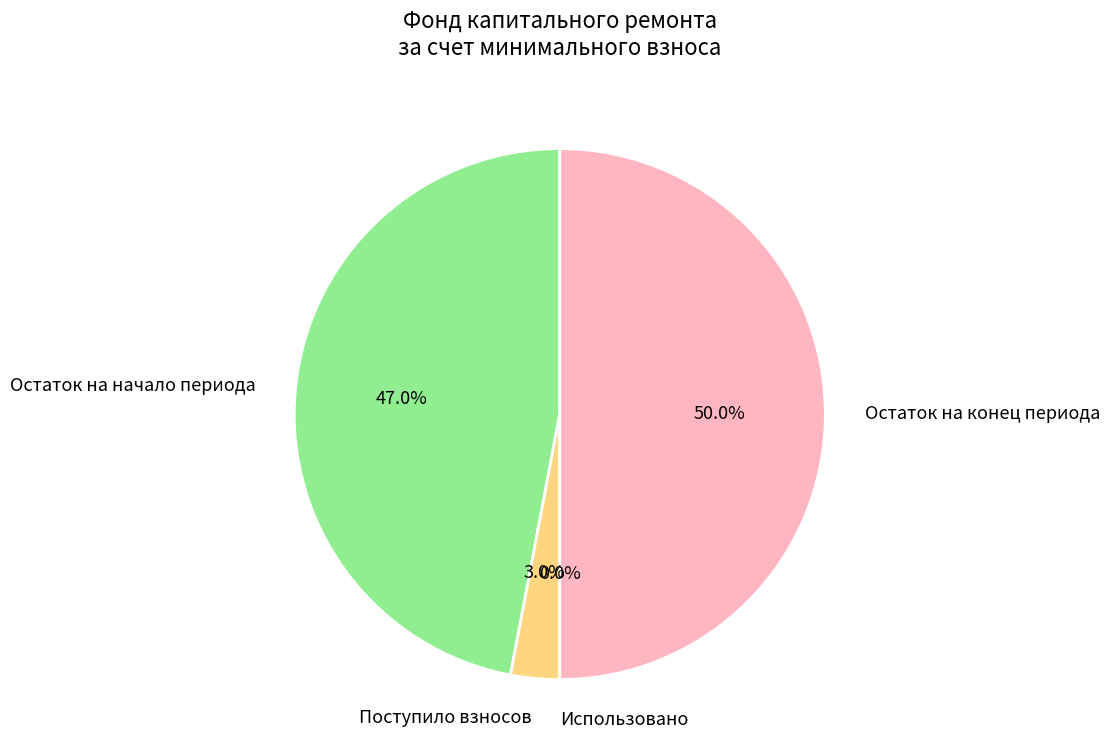

Is the sum of Использовано and Остаток на начало периода greater than half?

No